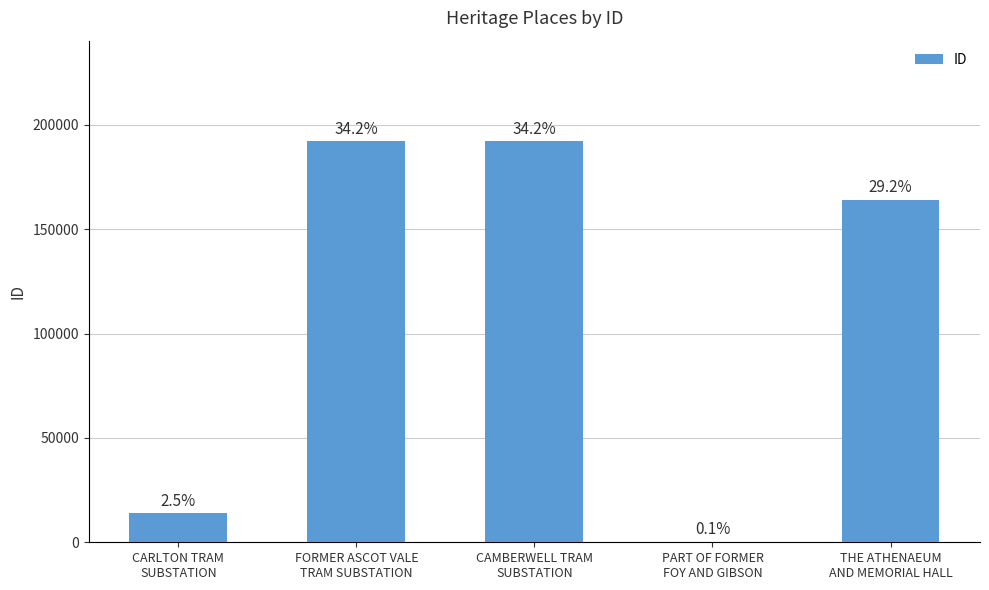

Does the chart contain any negative values?

No